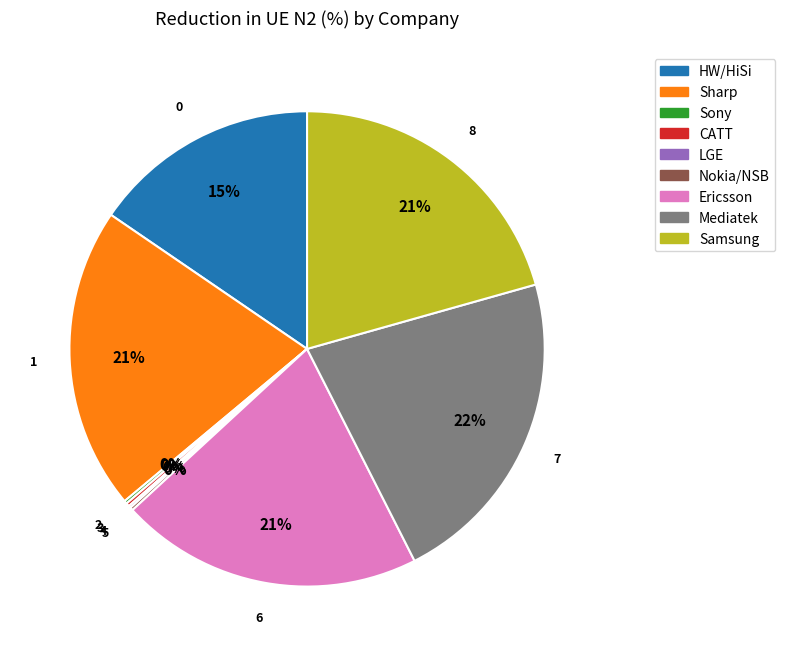

True or false: Sharp accounts for 13% of the total.

False